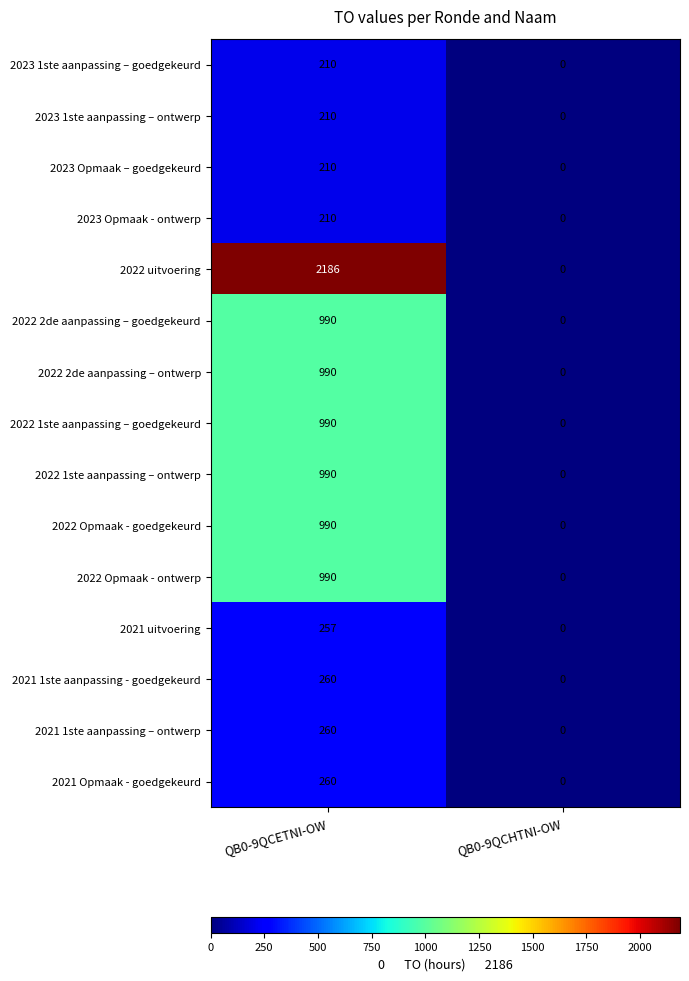

True or false: 2023 Opmaak - ontwerp has a value of 210 at QB0-9QCETNI-OW.

True